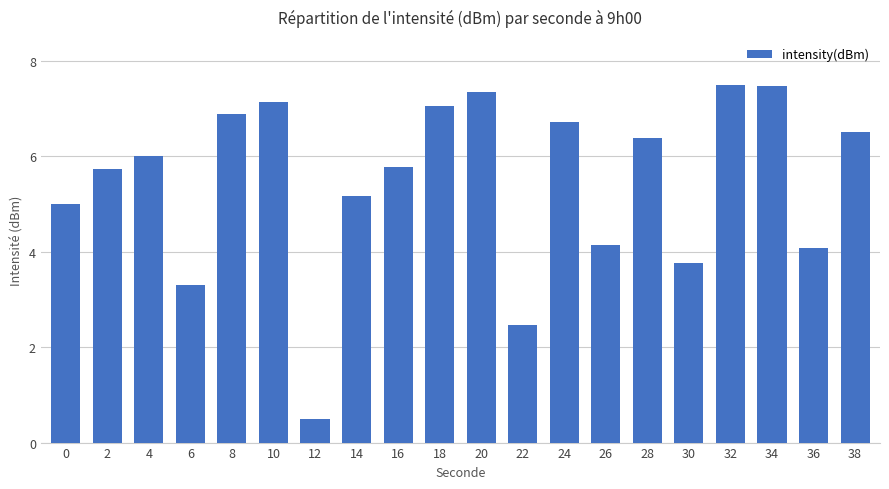

Does the chart contain any negative values?

No